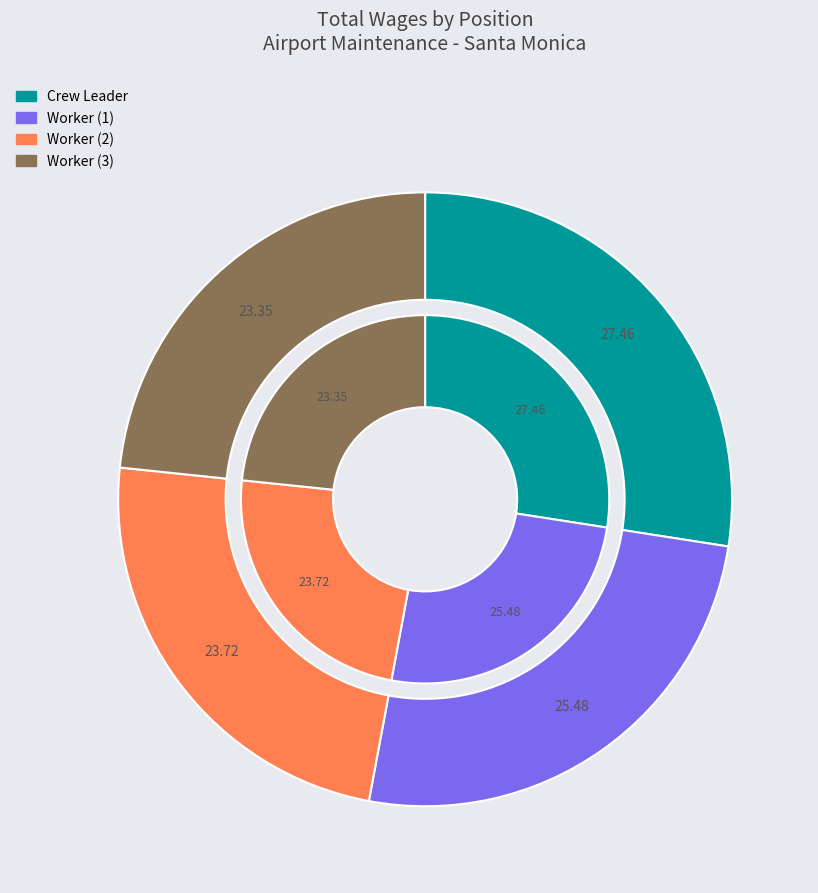

Between Airport Maintenance Worker  and Airport Maintenance Worker, which is larger?

Airport Maintenance Worker